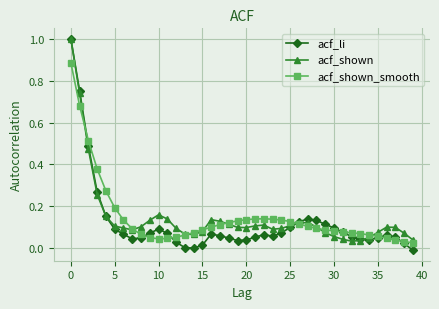

What is the greatest value displayed?

1.0